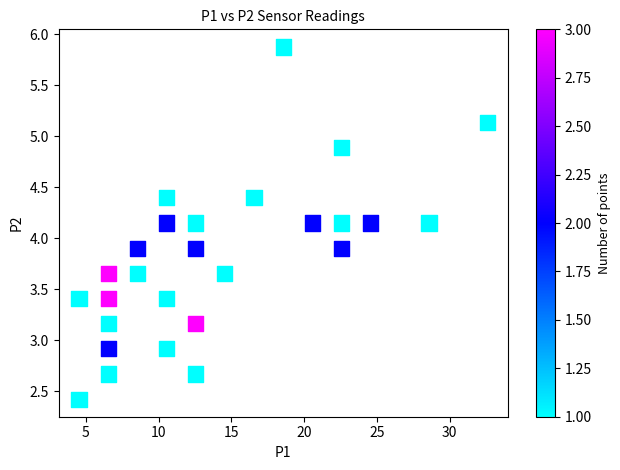

What is the range of Y values (max minus min)?

3.5